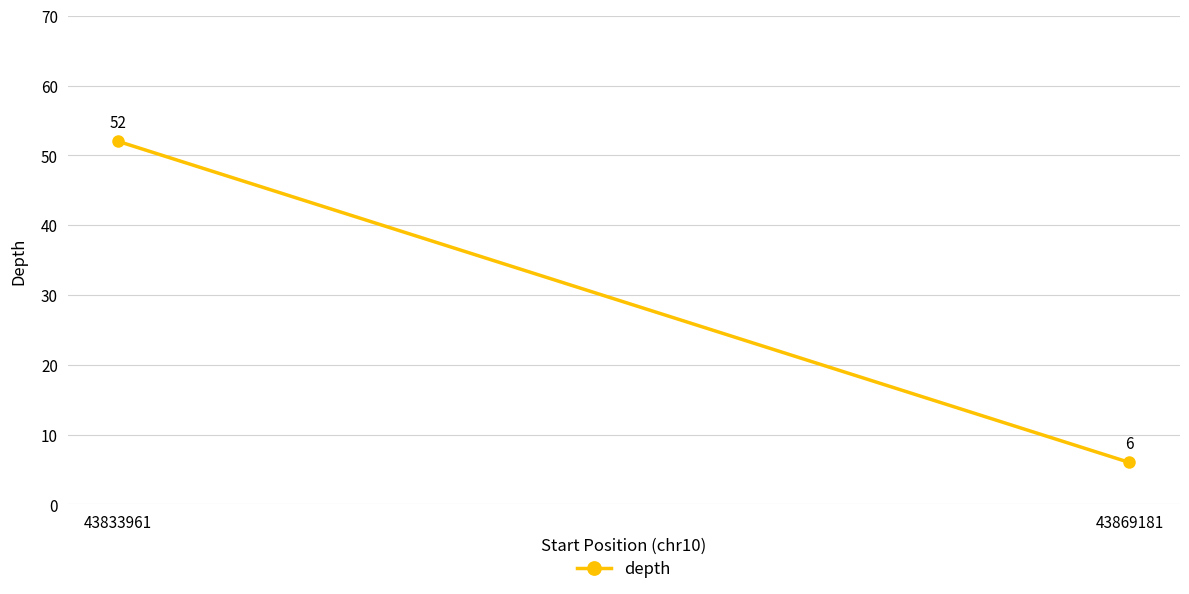

What is the average value?

29